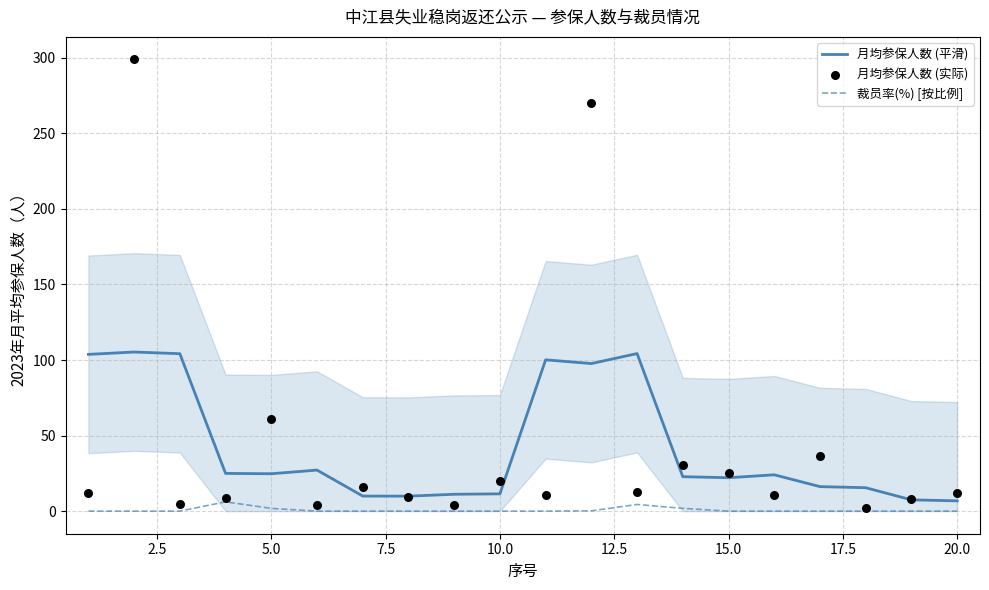

Which series reaches the maximum Y coordinate?

月均参保人数 (实际)